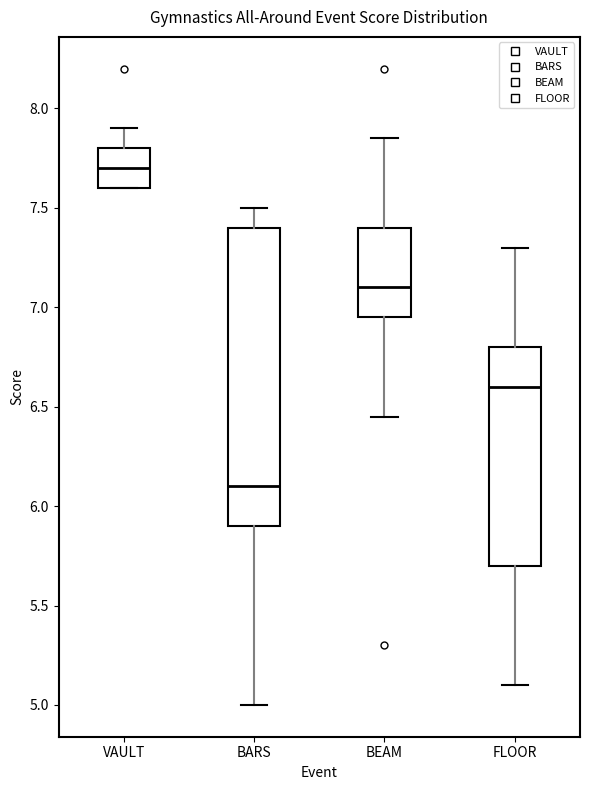

Which box is the tallest, from its lower edge to its upper edge?

BARS